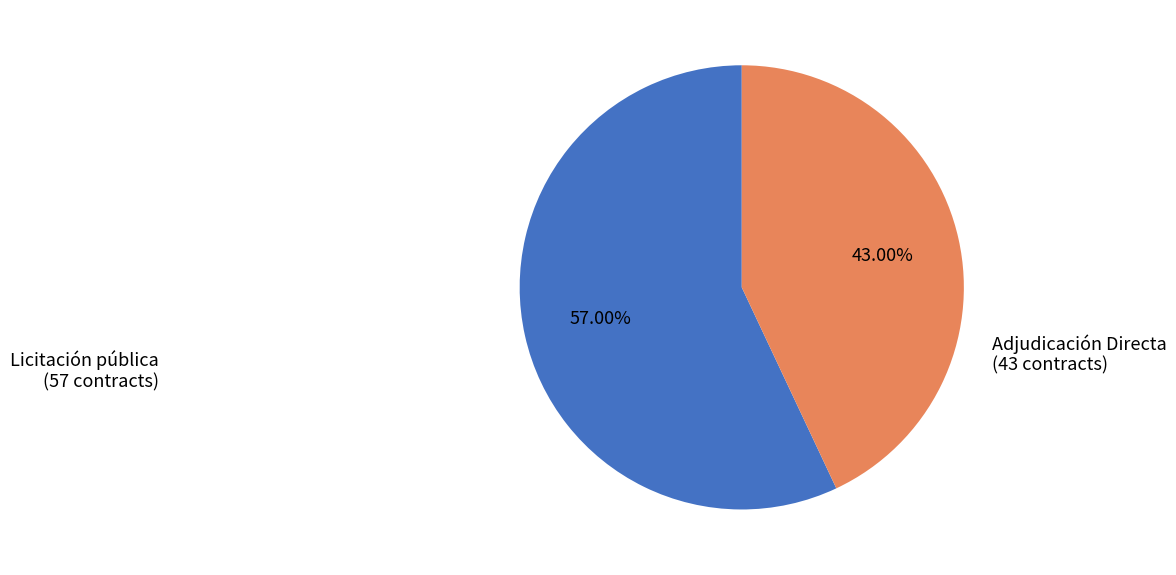

Rank the categories by value from lowest to highest.

Adjudicación Directa, Licitación pública